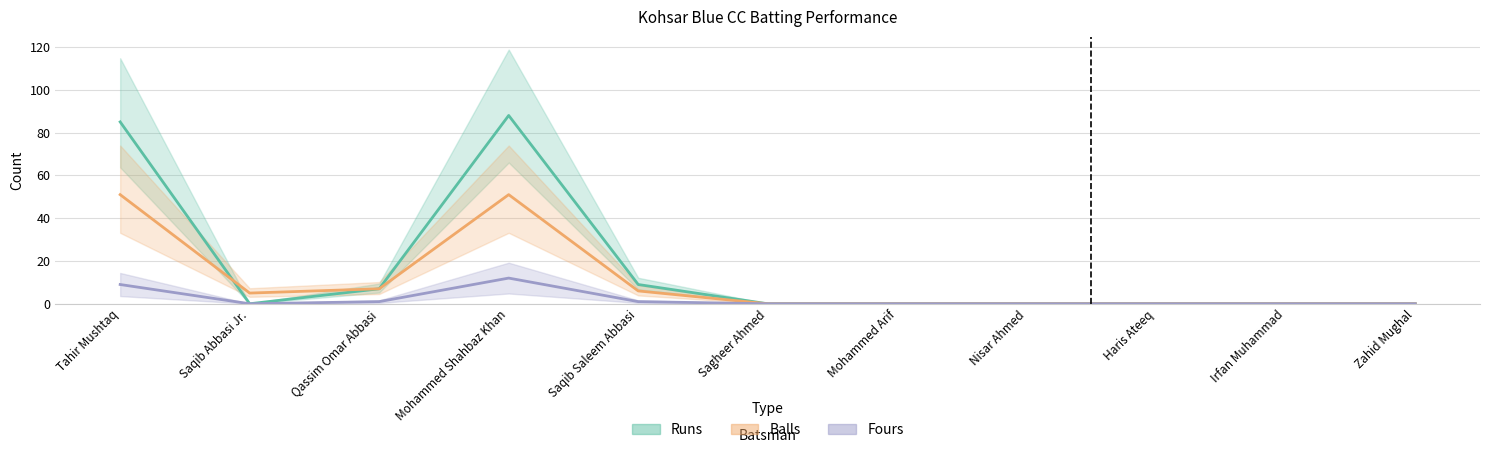

True or false: Balls and Fours intersect in this chart.

False